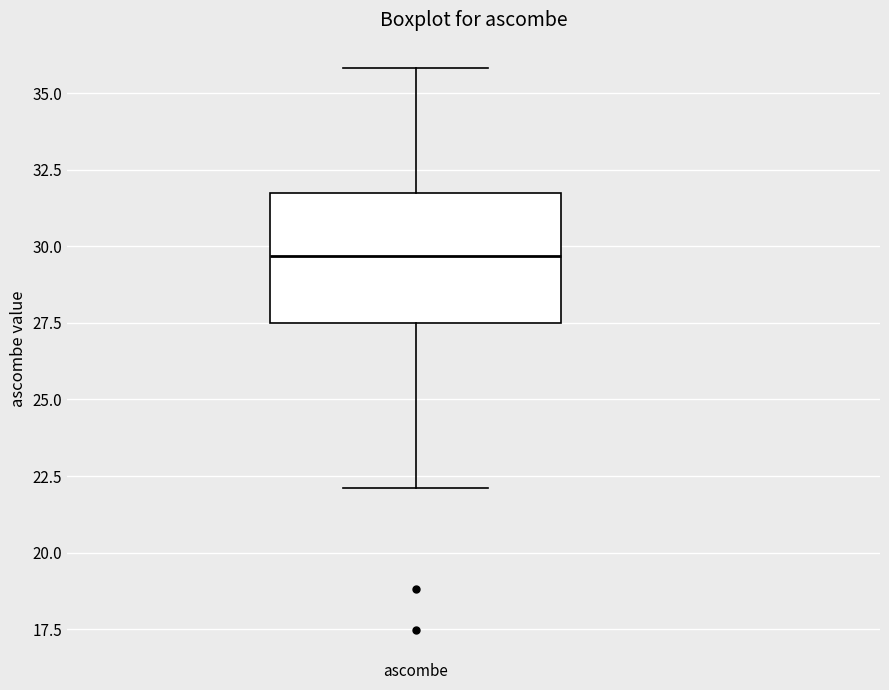

Where does the median line of the box for ascombe sit on the y-axis? The values are not printed on the chart, so give them approximately, as read against the axis.

29.5